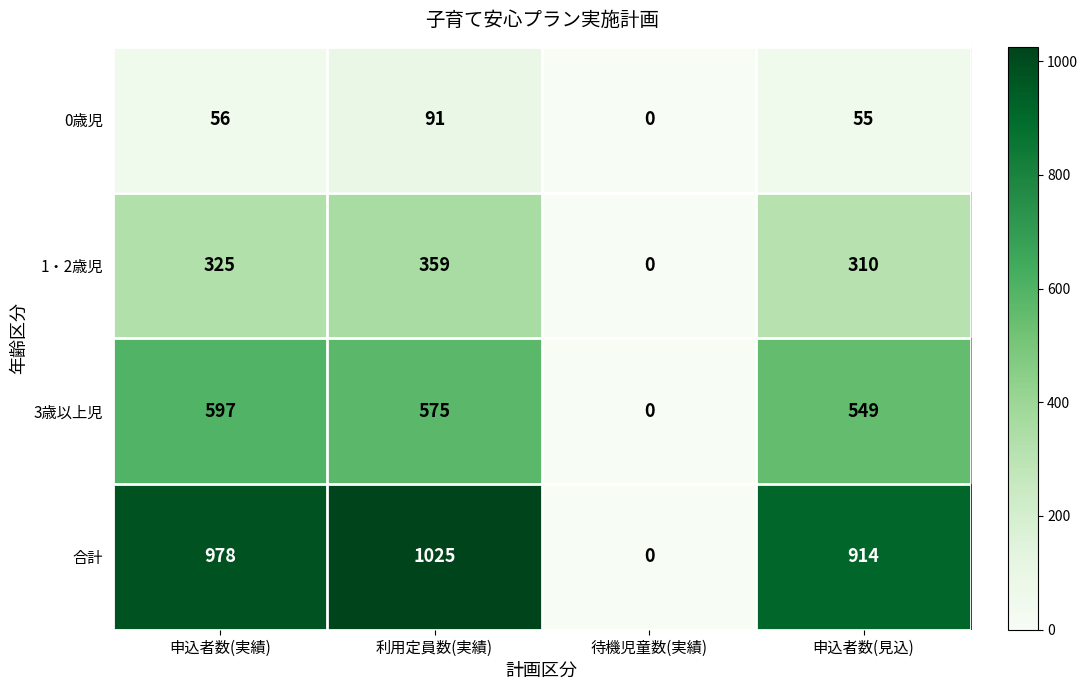

Rank the series by their maximum value, from highest to lowest.

合計, 3歳以上児, 1・2歳児, 0歳児